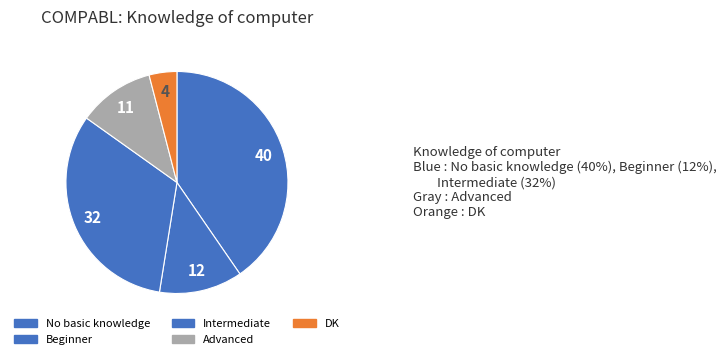

True or false: Intermediate accounts for 21% of the total.

False